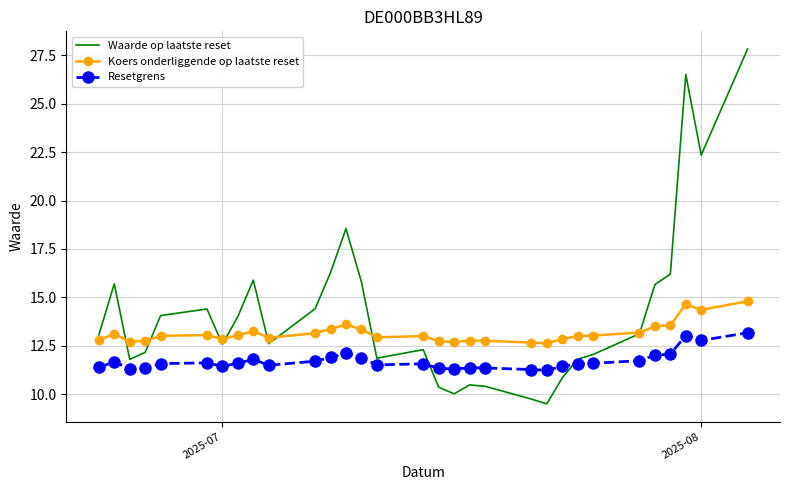

What is the lowest value of the Koers onderliggende op laatste reset series?

12.6